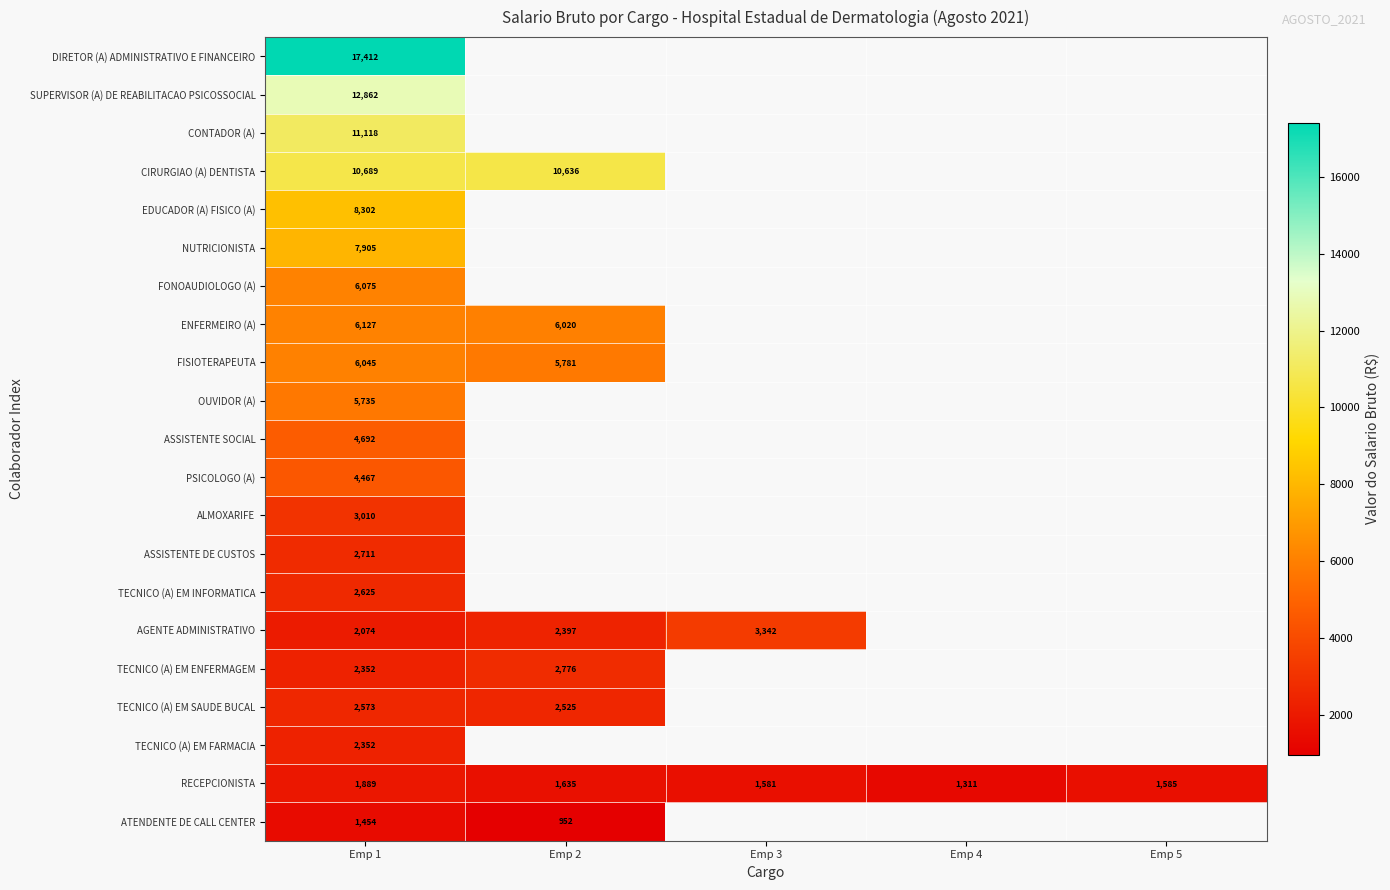

Which series changed the most between Emp 1 and Emp 2?

ATENDENTE DE CALL CENTER